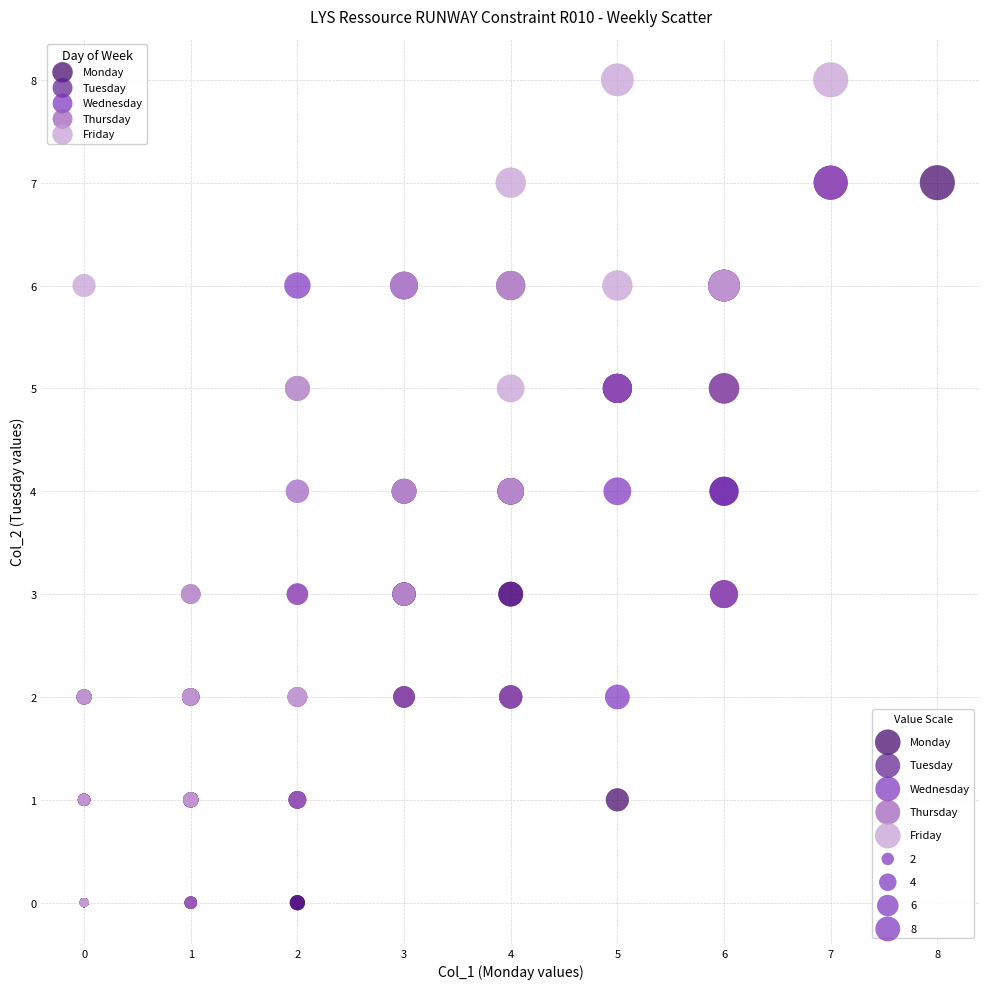

Which series contains the highest Y value?

Friday